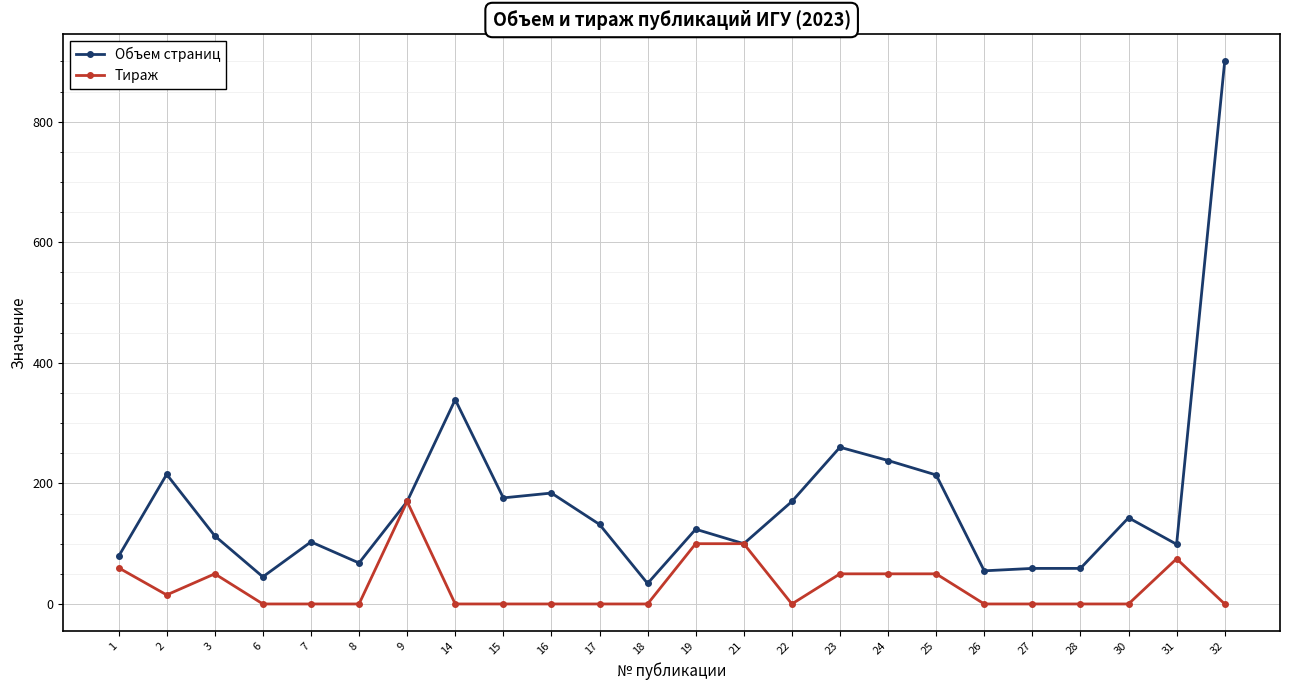

Which category has the highest value across all series?

32